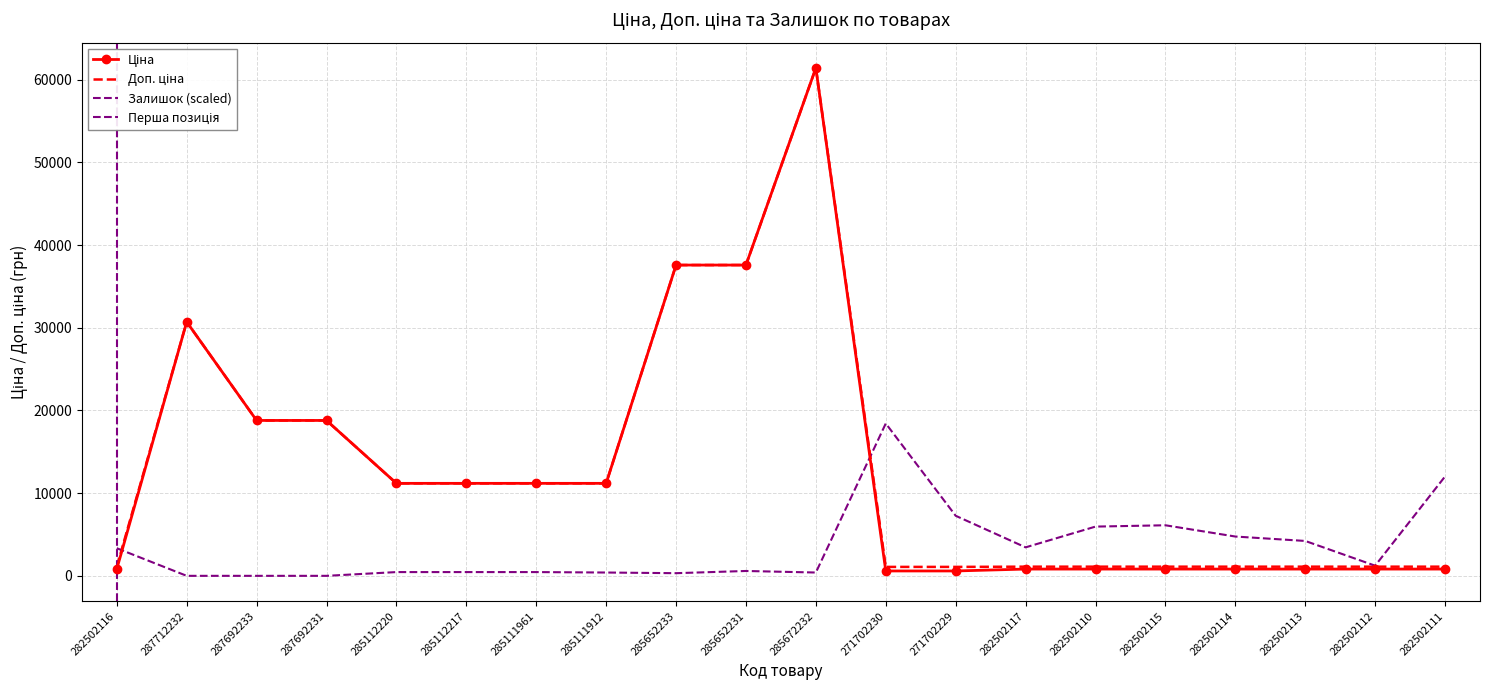

How many data points in Ціна are less than 11188?

10